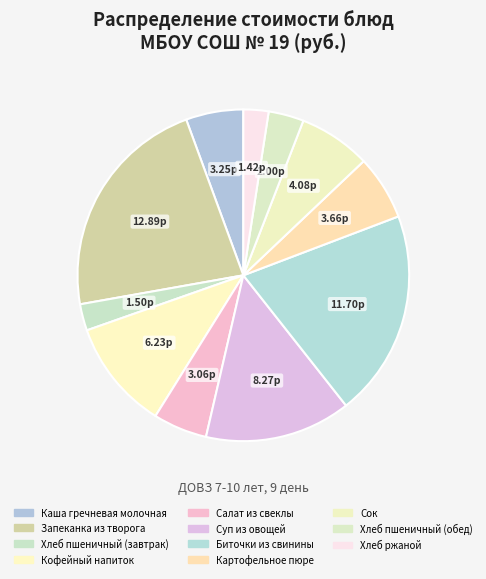

What percentage is the Салат из свеклы slice, to the nearest percent?

5%